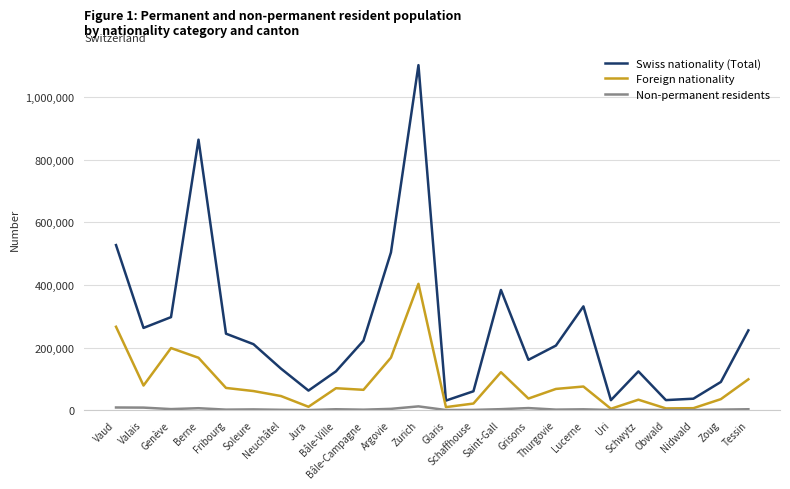

Rank the series by their maximum value, from highest to lowest.

Swiss nationality (Total), Foreign nationality, Non-permanent residents